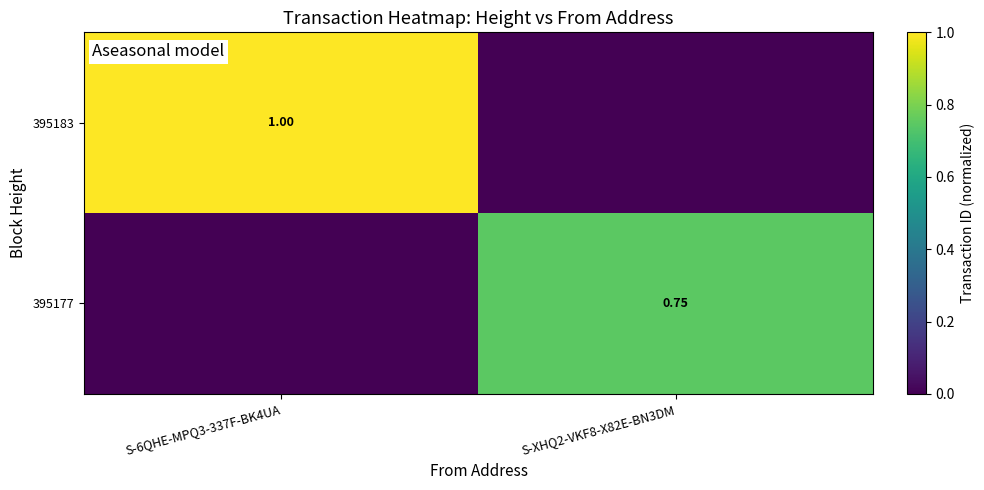

At which label does 395177 reach its peak?

S-XHQ2-VKF8-X82E-BN3DM